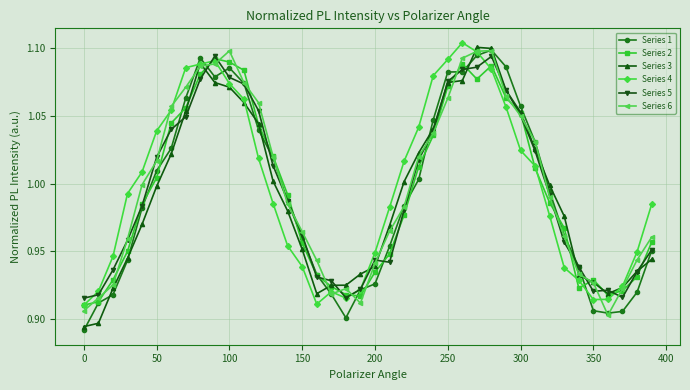

True or false: Series 2 has more than 1 points higher than both neighbors.

True